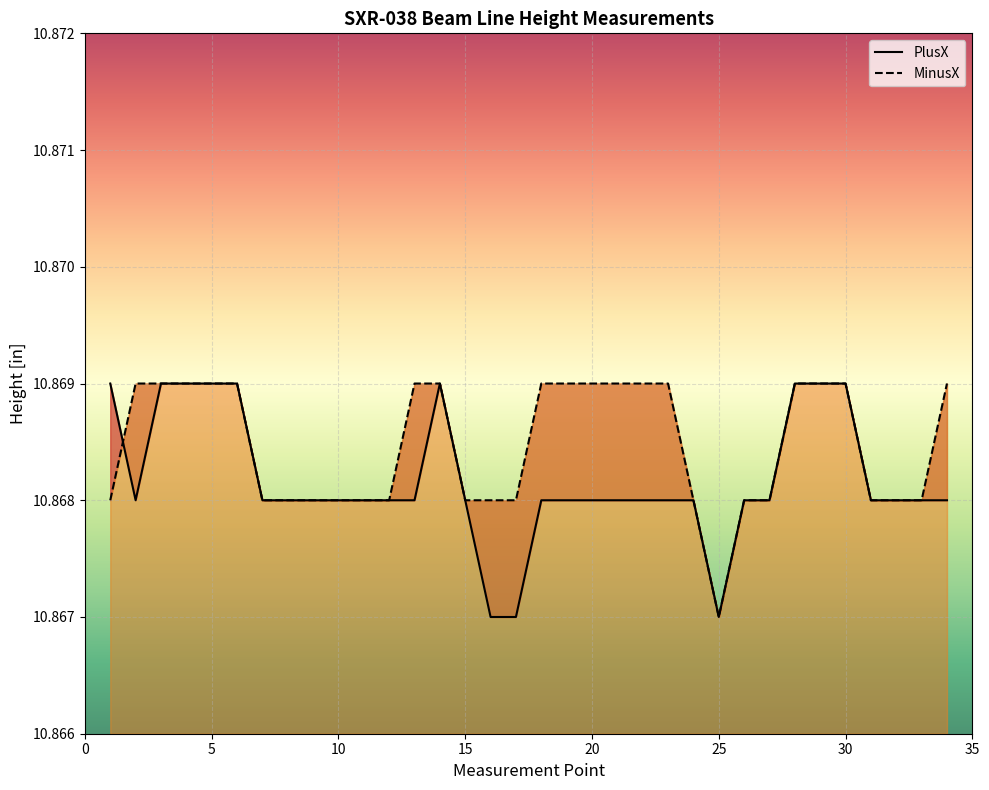

Is it true that PlusX equals 10.9 at 34?

True